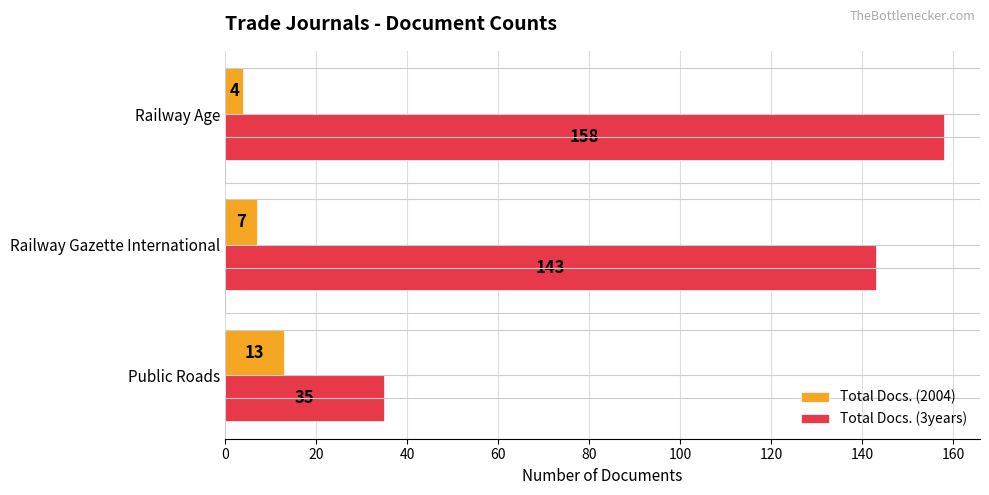

Which category has the lowest value in the Total Docs. (3years) series?

Public Roads